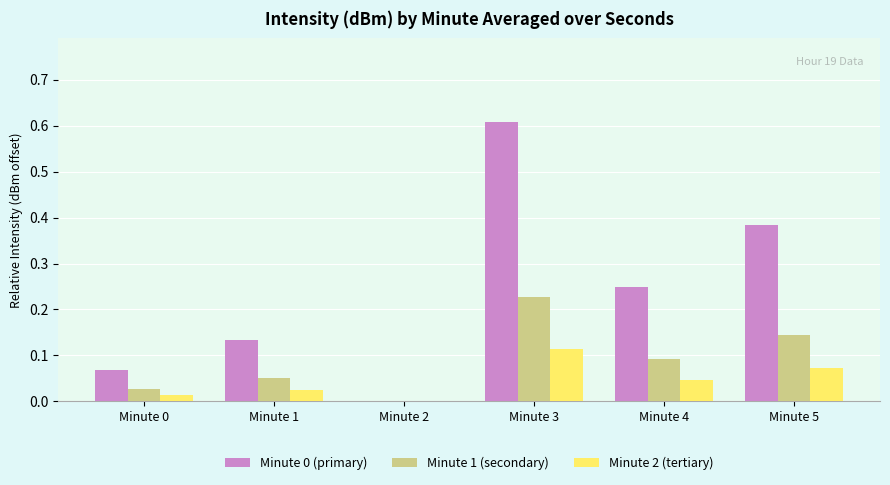

At which label does Minute 2 (tertiary) reach its peak?

Minute 3